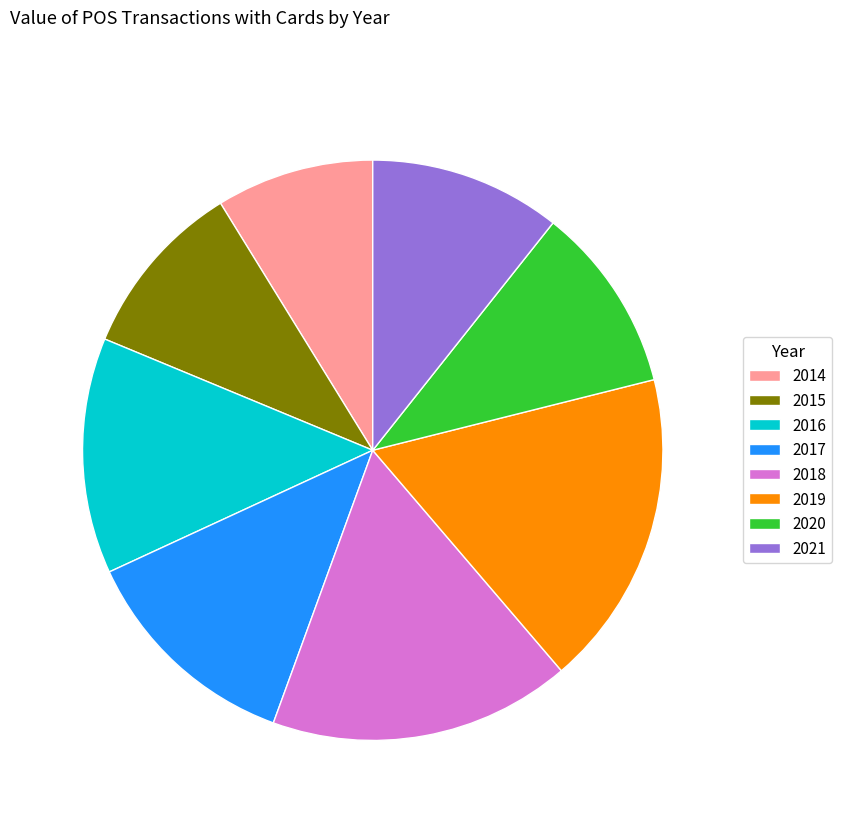

Is there any slice that represents more than half of the pie?

No